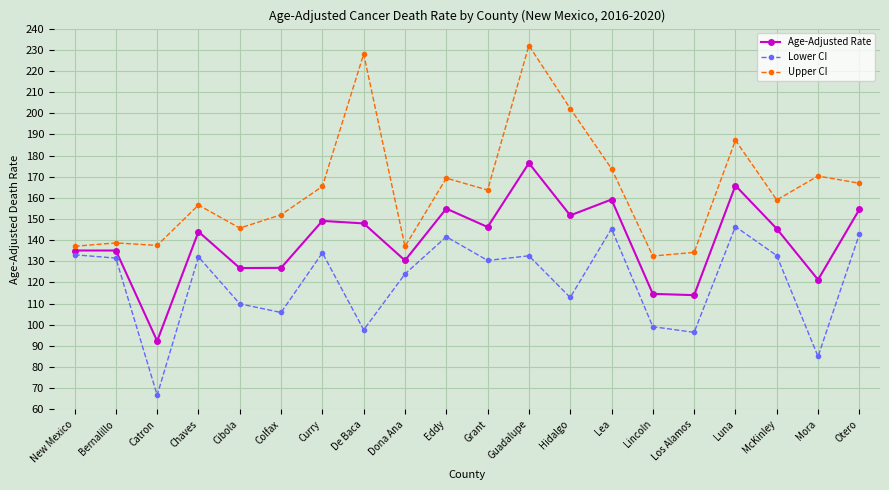

True or false: Age-Adjusted Rate and Upper CI intersect in this chart.

False